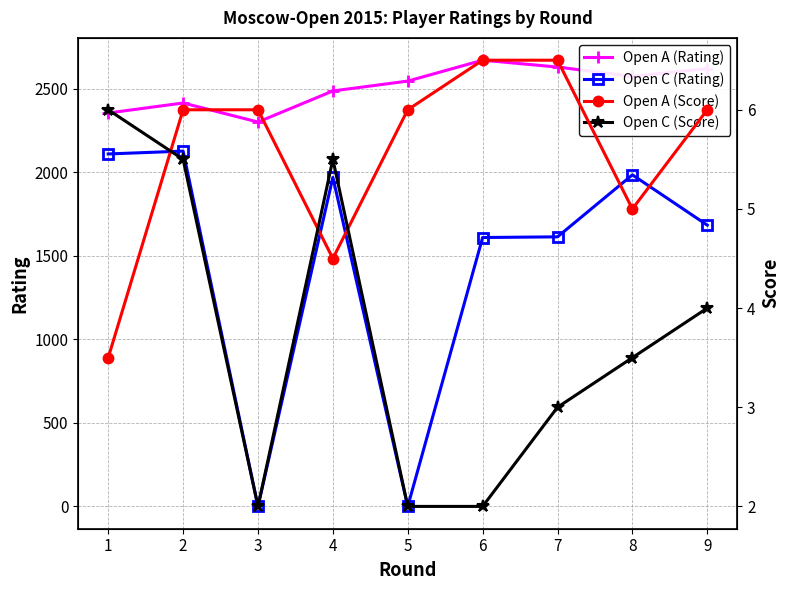

What is the average value of the Open A (Score) series?

5.6